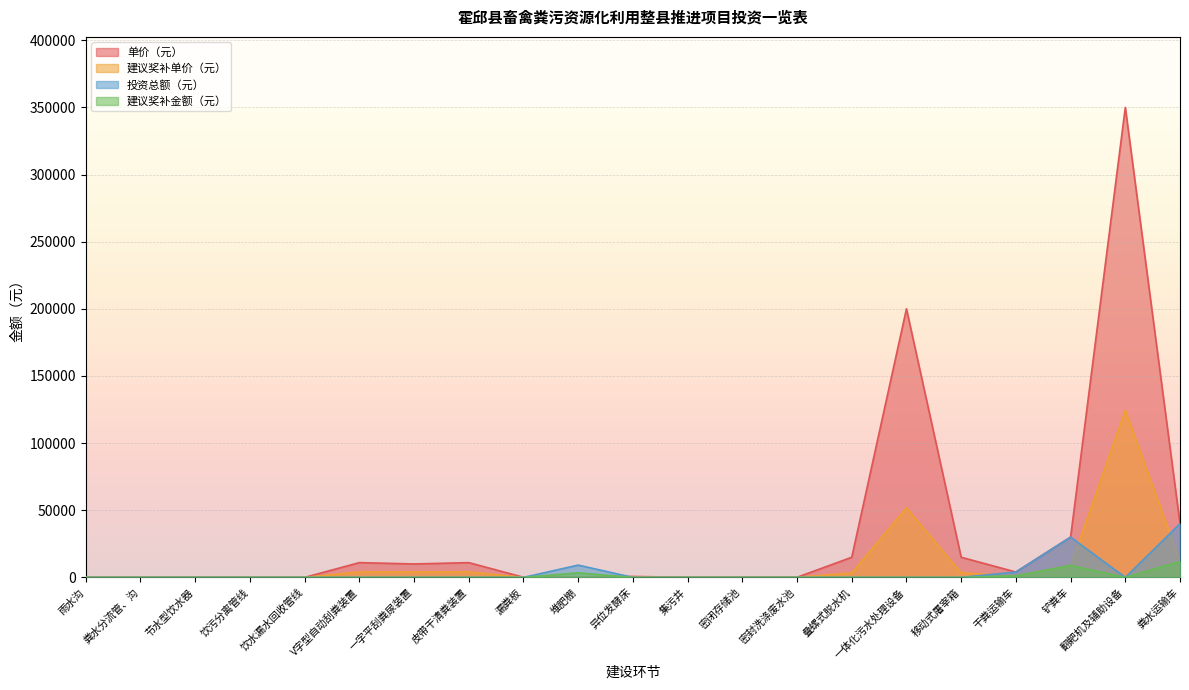

True or false: 单价（元） has more than 2 points higher than both neighbors.

True